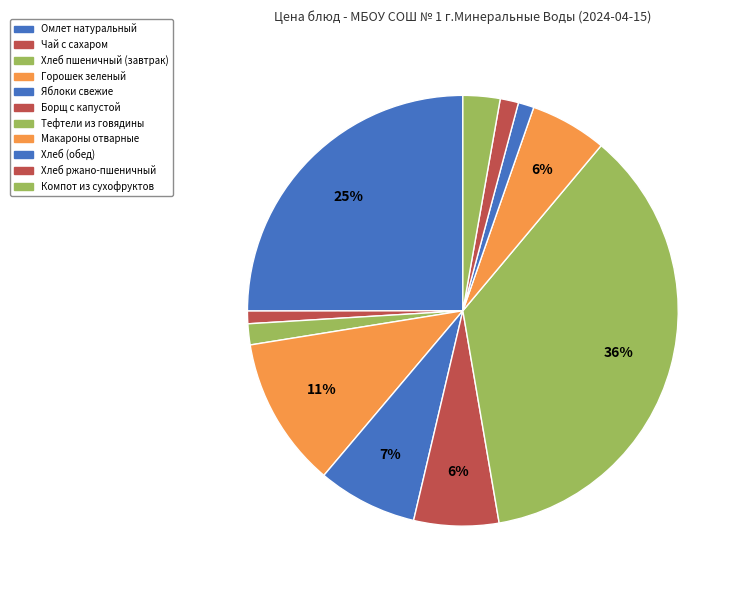

To the nearest percent, what is the difference between the largest and smallest slice percentages?

35%